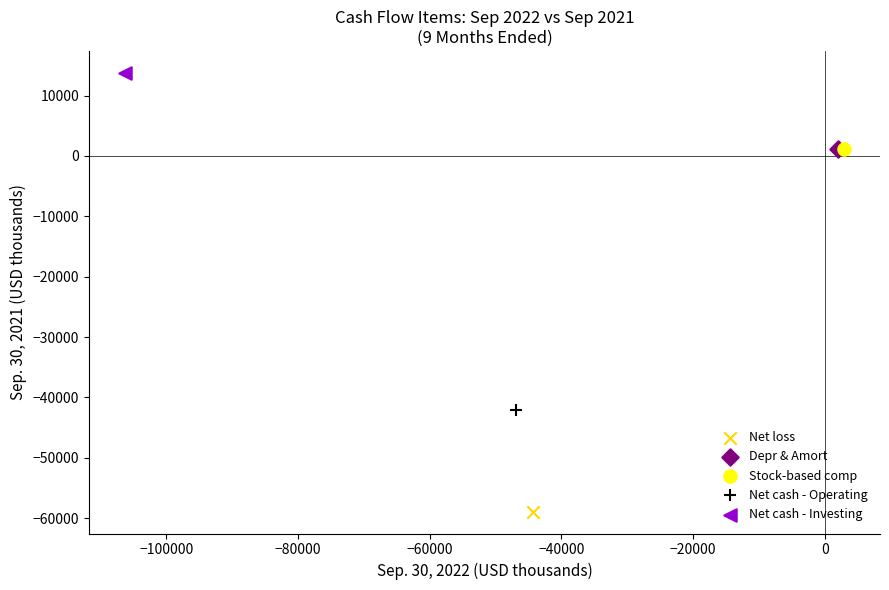

Which series contains the highest Y value?

Net cash - Investing